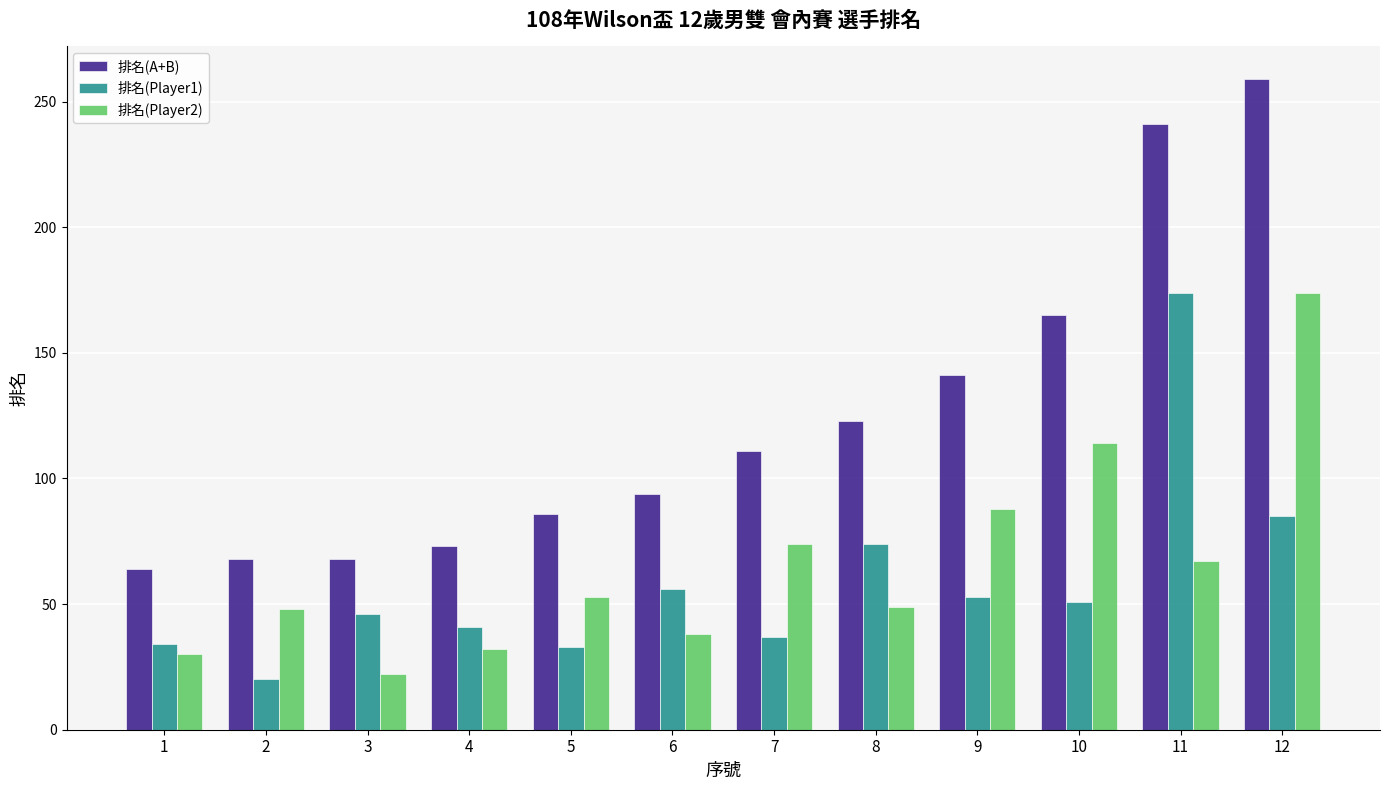

True or false: 排名(A+B) has a value of 241 at 11.

True